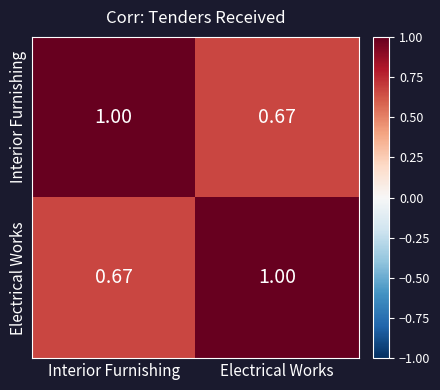

At which label does Interior Furnishing reach its minimum?

Electrical Works